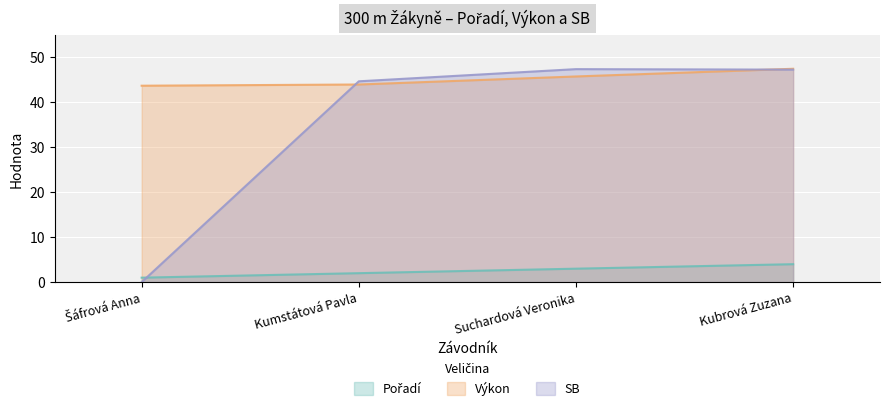

True or false: Pořadí and Výkon cross at least once.

False